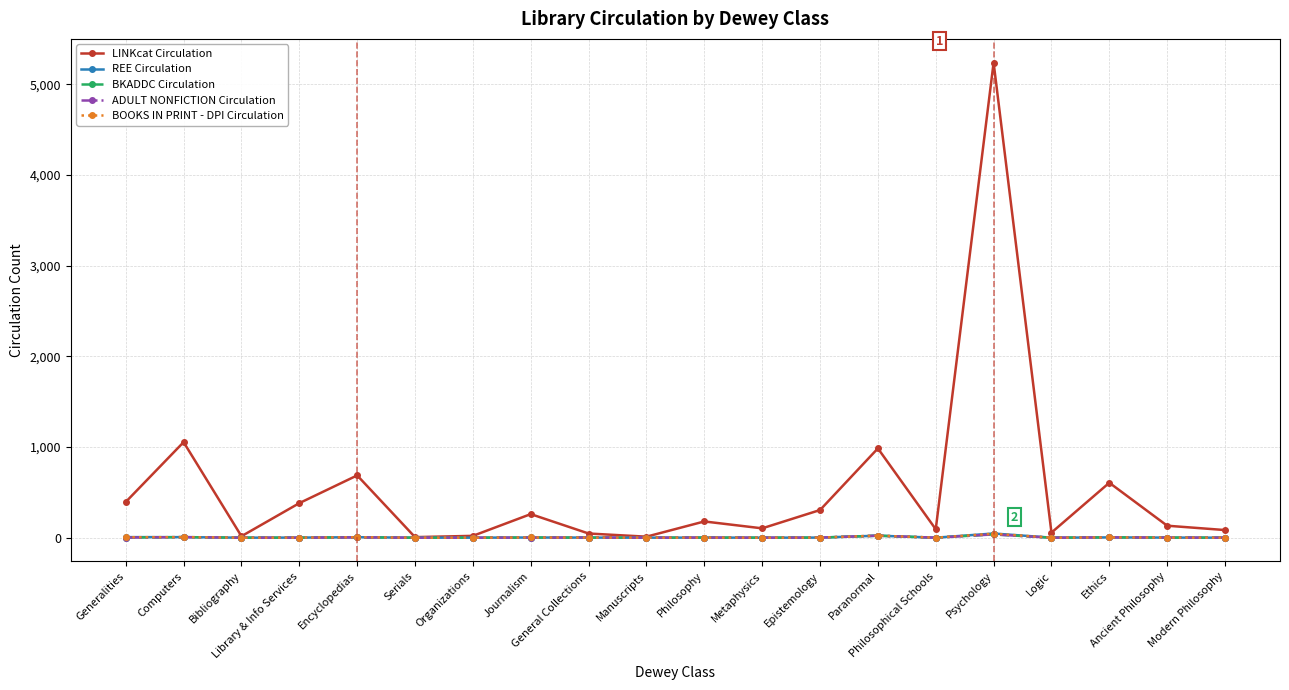

Is the value of LINKcat Circulation at Philosophical Schools greater than the value of REE Circulation at Philosophy?

Yes